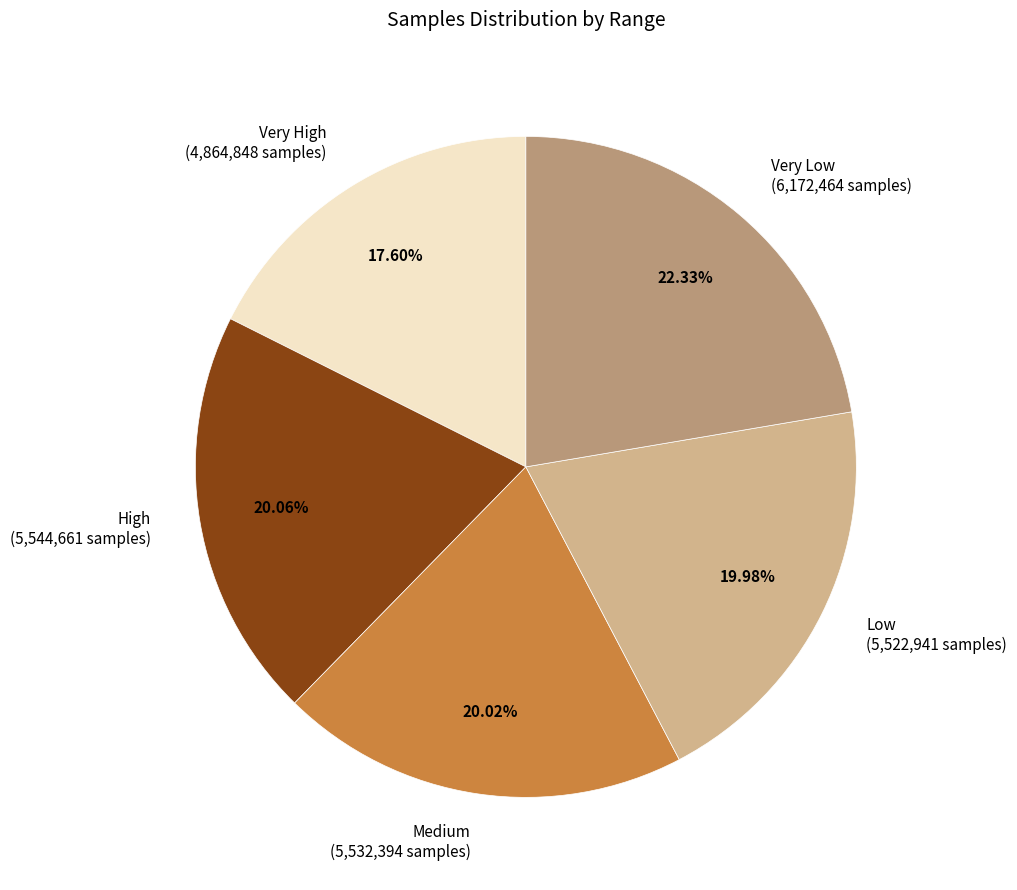

Which category has the smallest portion of the pie?

Very High (4,864,848 samples)